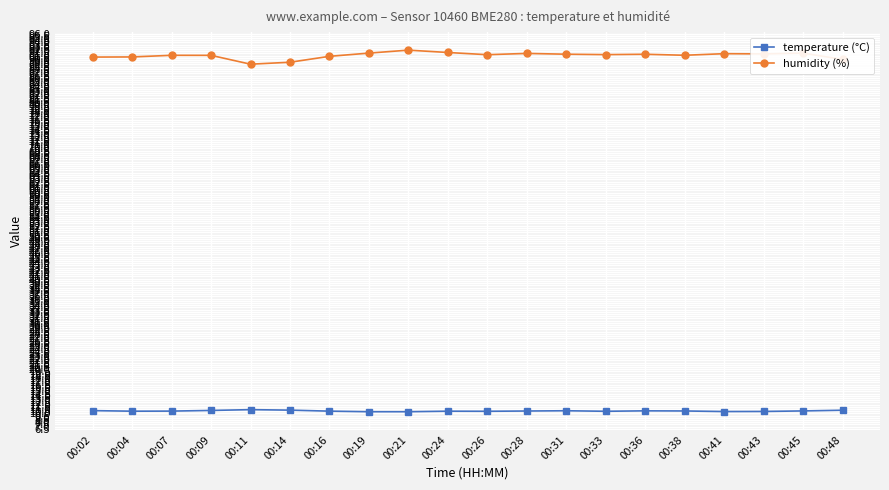

The temperature (°C) series shows 3.8 at 00:41. True or false?

False